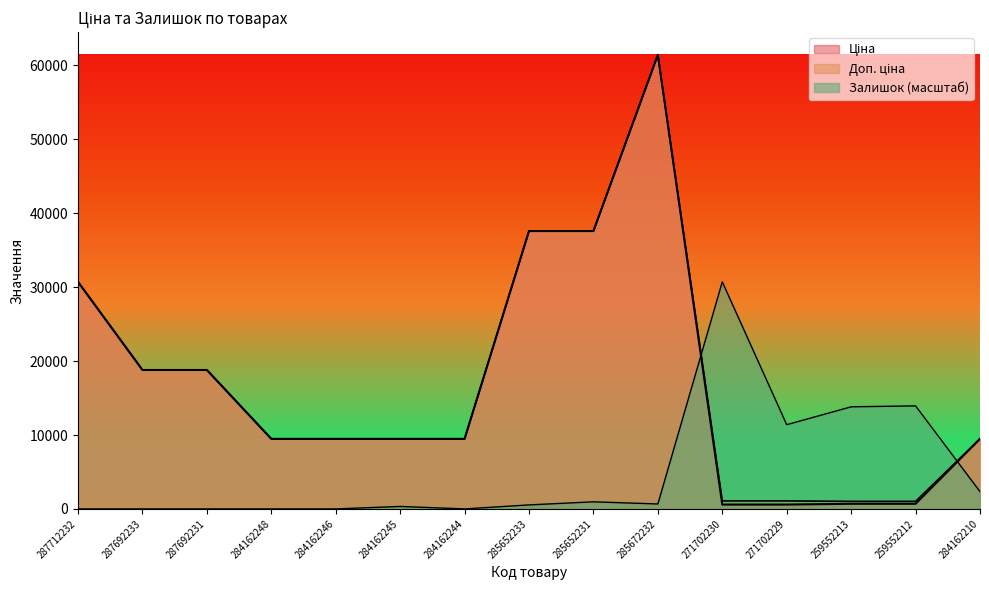

Which series has the widest spread of values?

Ціна